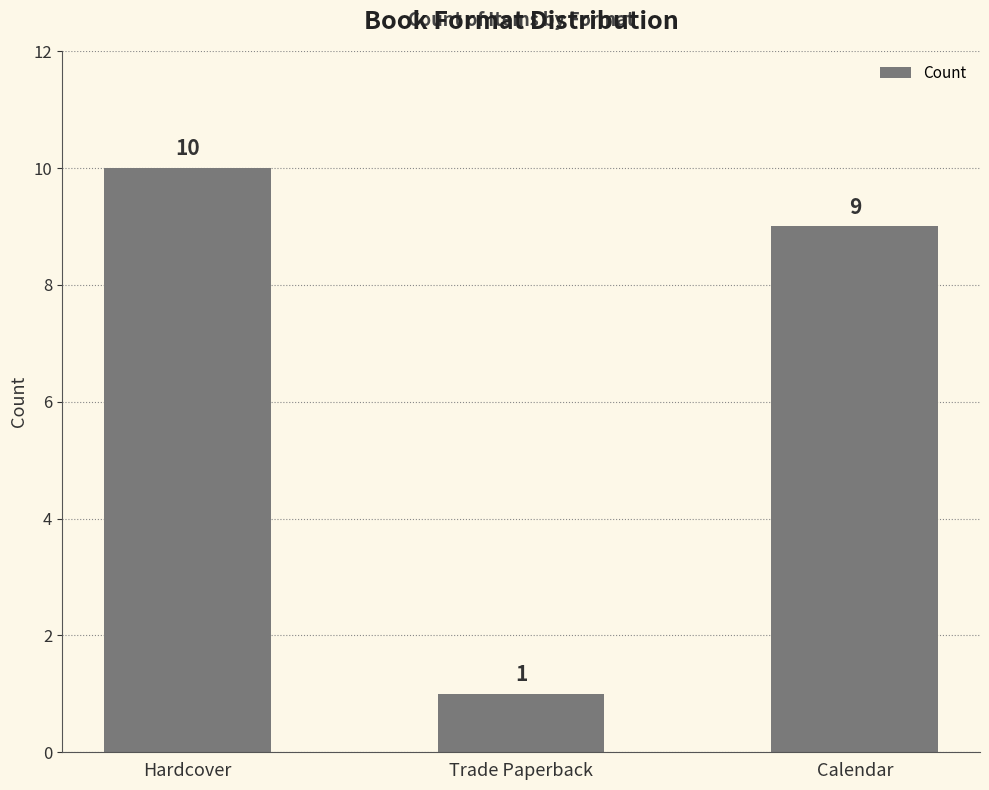

Reading left to right, transcribe all the data shown in this chart.

10	1	9